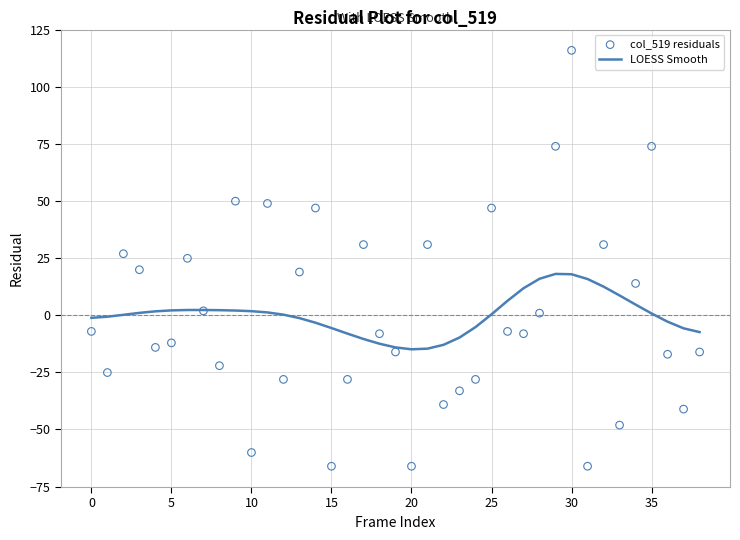

What are all the series names shown in the legend?

LOESS Smooth, col_519 residuals